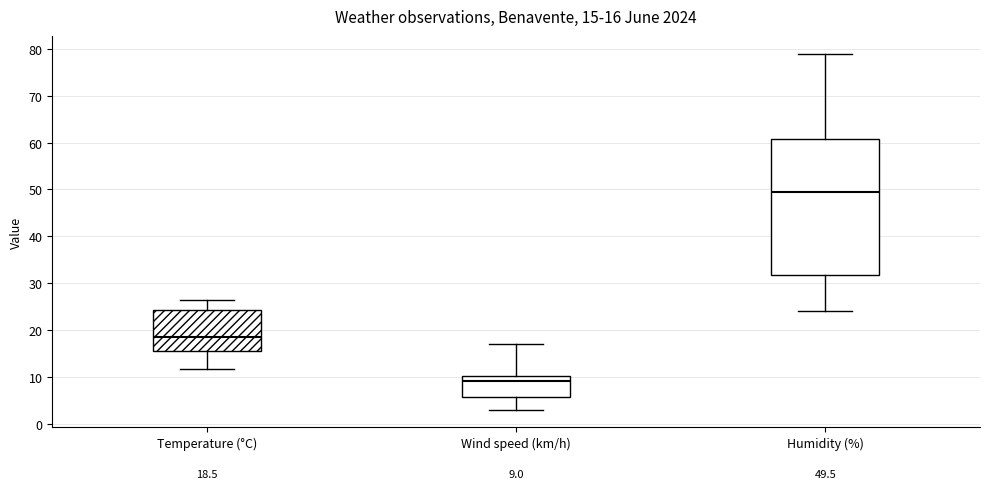

Which box's median line is the highest?

Humidity (%)